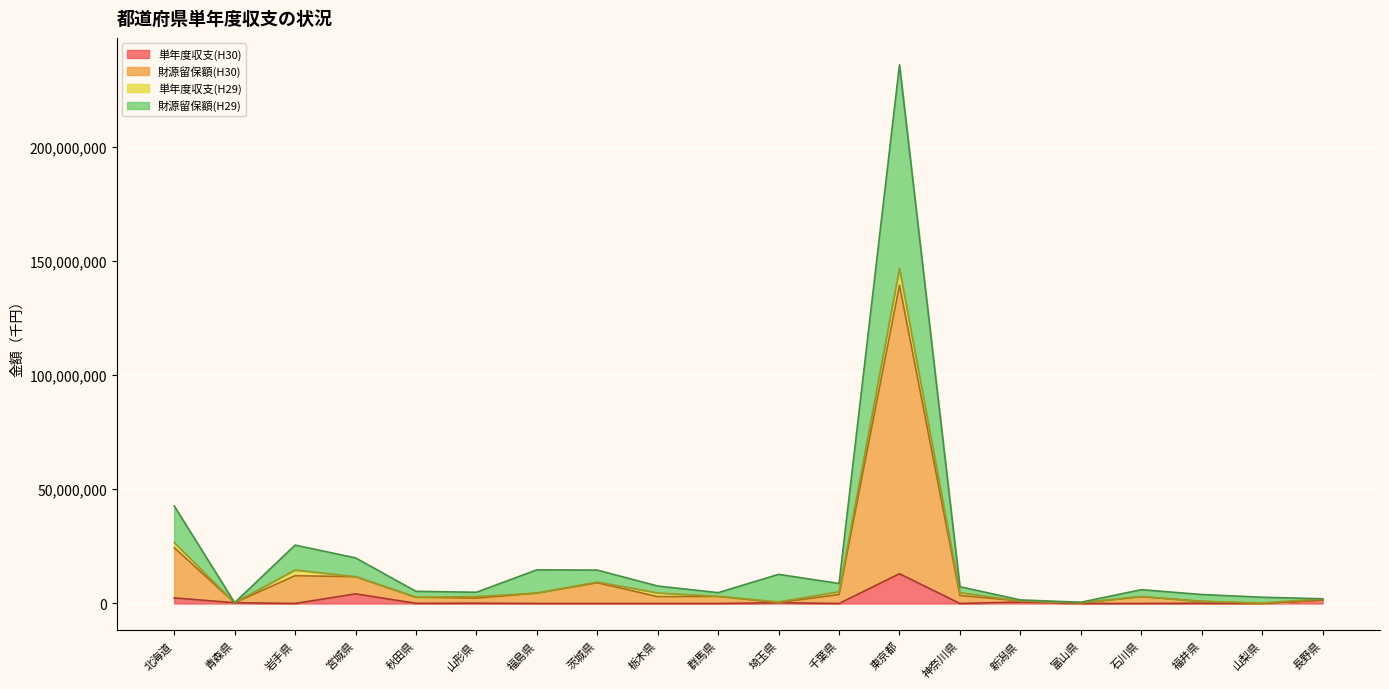

Which category has the highest value in the 単年度収支(H30) series?

東京都